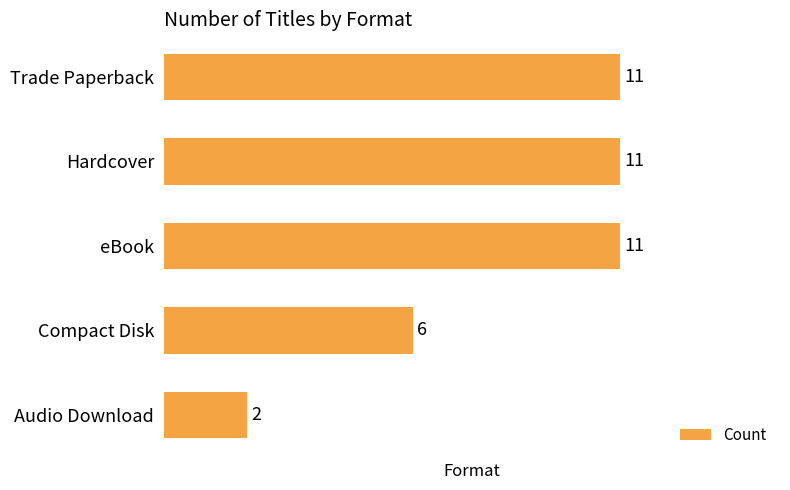

Reading top to bottom, extract all data points from this chart.

11	11	11	6	2